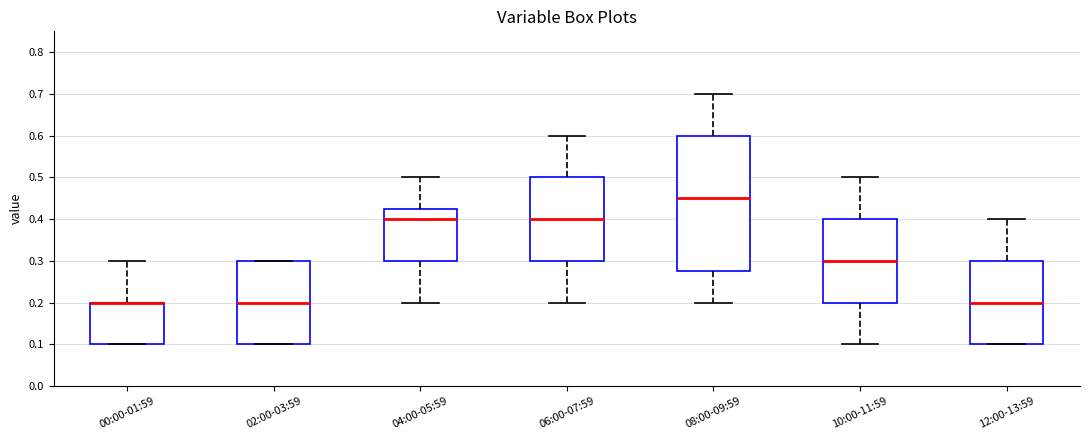

Reading left to right, transcribe this box plot: for each box, give where its median line is, the range the box spans, and where its two whiskers end, as read against the y-axis. The values are not printed on the chart, so give them approximately, as read against the axis.

00:00-01:59: median 0.20 (drawn on the box's upper edge), box 0.10 to 0.20, whiskers 0.10 to 0.30
02:00-03:59: median 0.20, box 0.10 to 0.30, whiskers 0.10 to 0.30
04:00-05:59: median 0.40, box 0.30 to 0.43, whiskers 0.20 to 0.50
06:00-07:59: median 0.40, box 0.30 to 0.50, whiskers 0.20 to 0.60
08:00-09:59: median 0.45, box 0.28 to 0.60, whiskers 0.20 to 0.70
10:00-11:59: median 0.30, box 0.20 to 0.40, whiskers 0.10 to 0.50
12:00-13:59: median 0.20, box 0.10 to 0.30, whiskers 0.10 to 0.40